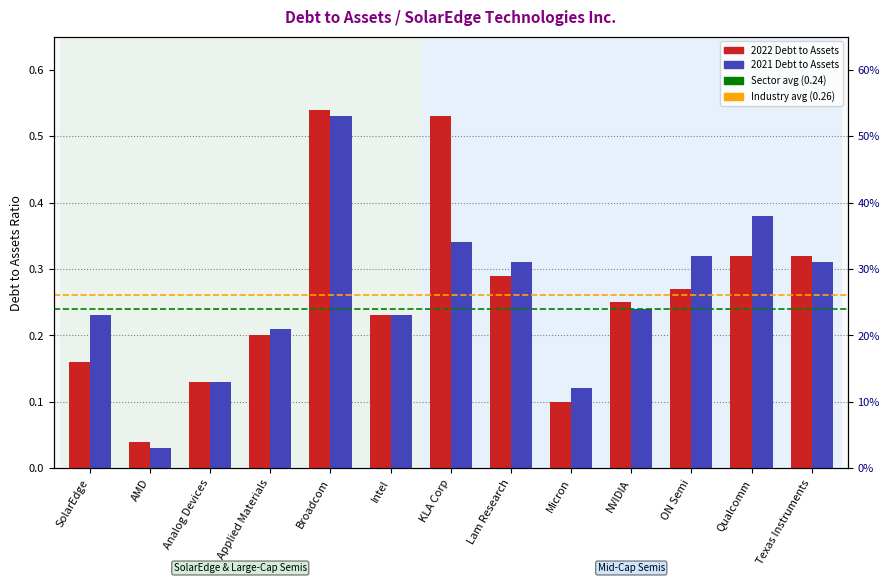

At which label does Industry (0.26) reach its minimum?

SolarEdge